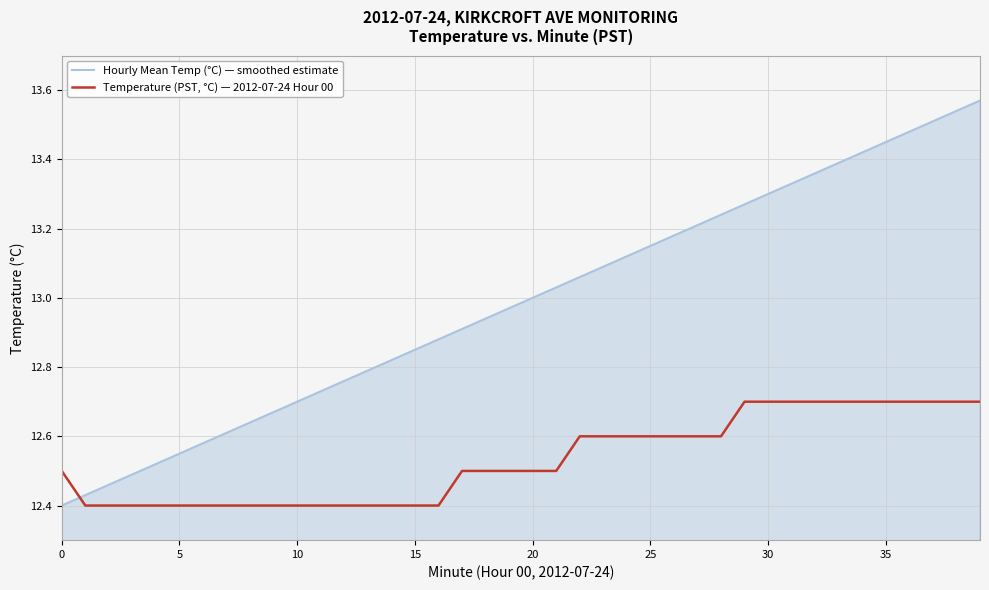

List the series in order of their overall mean, lowest first.

Temperature (PST, °C) — 2012-07-24 Hour 00, Hourly Mean Temp (°C) — smoothed estimate